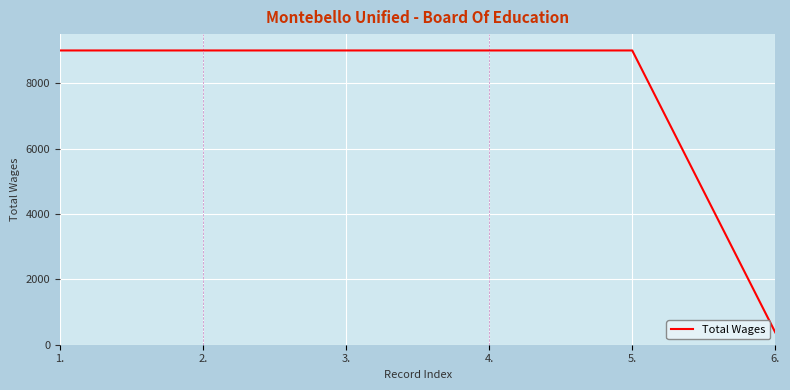

Reading left to right, transcribe all the data shown in this chart.

1.=9000	2.=9000	3.=9000	4.=9000	5.=9000	6.=375